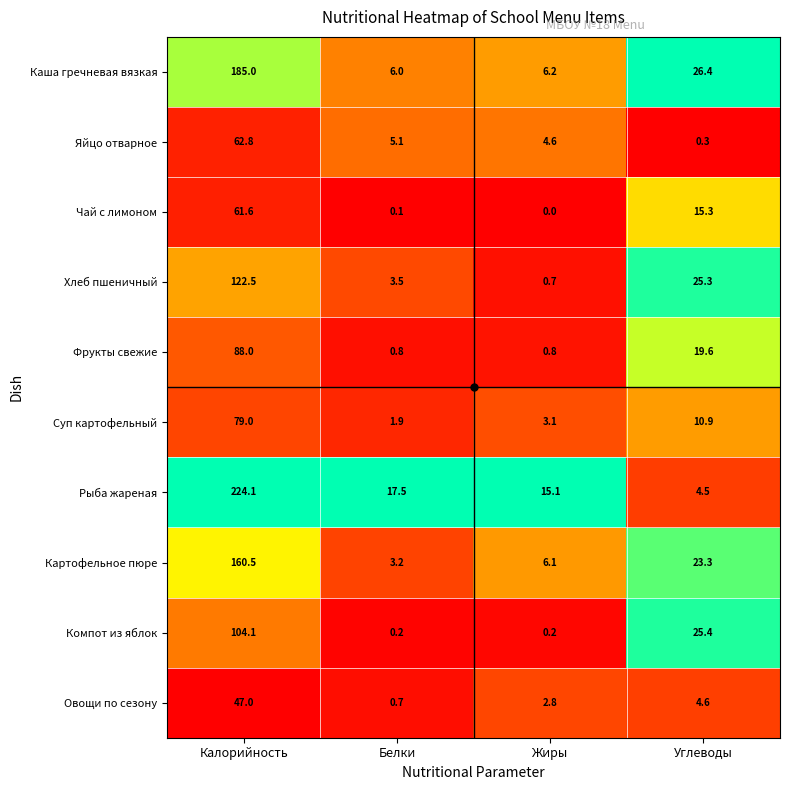

What is the sum of the Яйцо отварное values at Белки and Жиры?

9.7